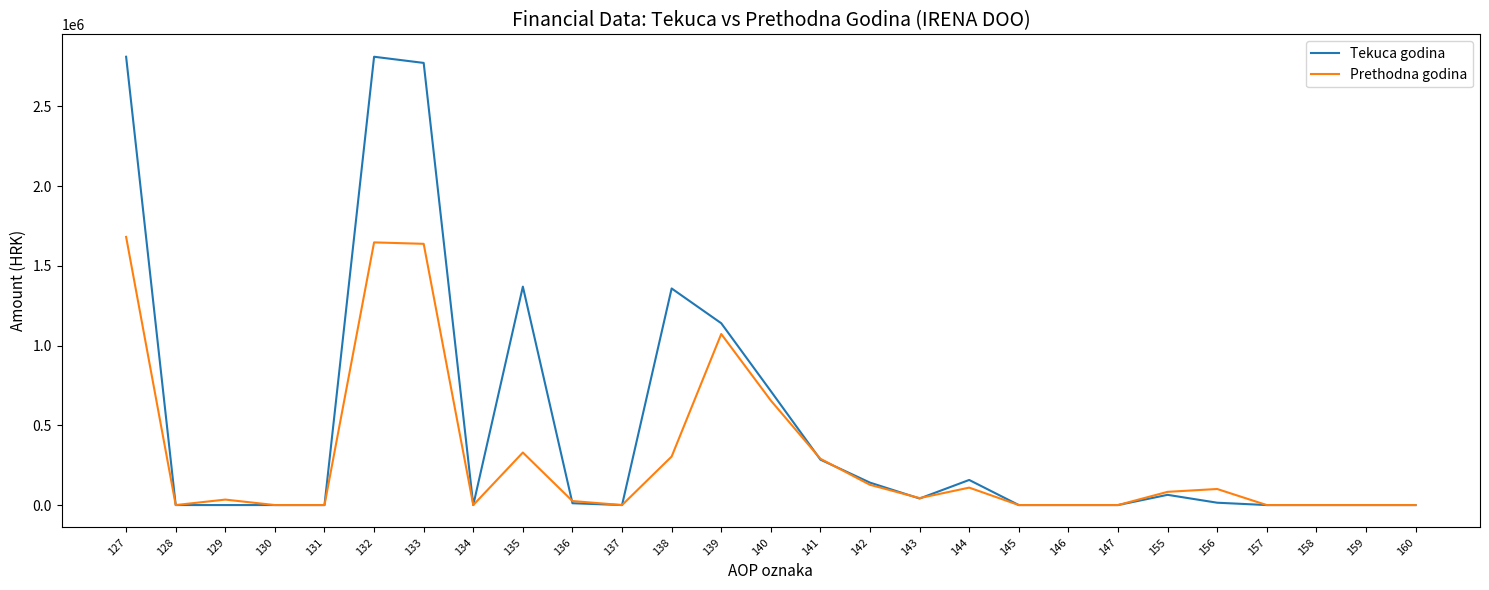

What is the total value across all series at 144?

266683